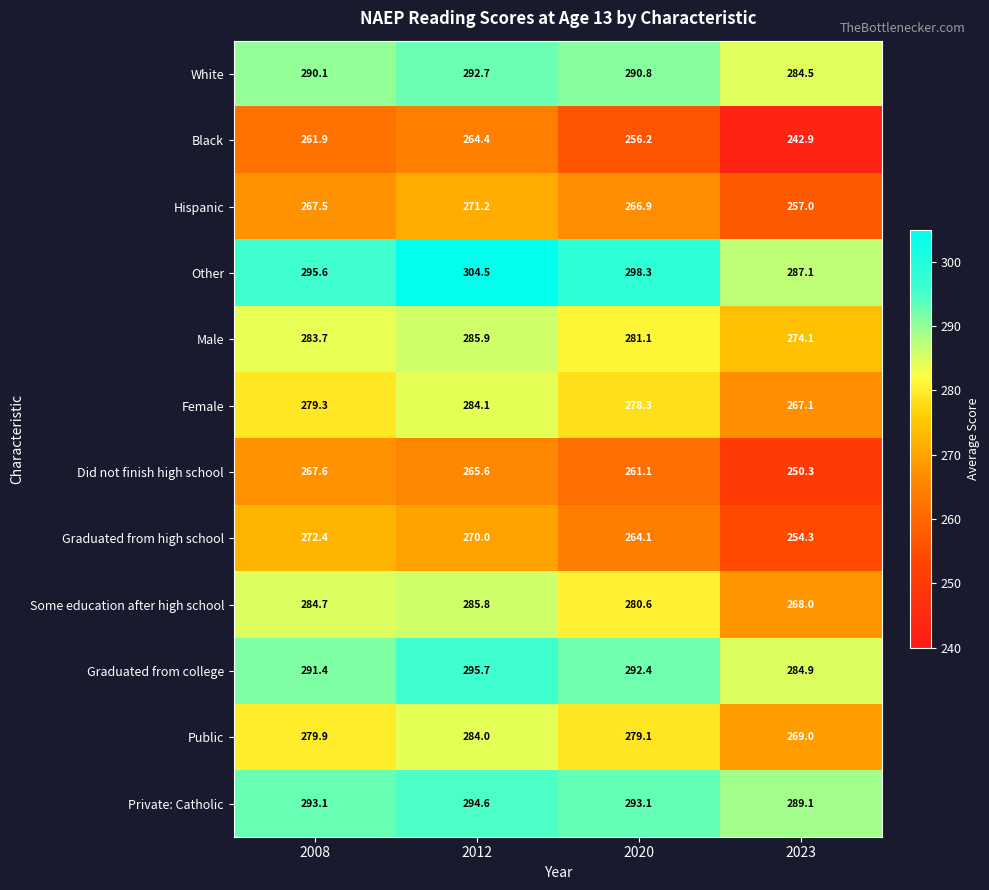

Rank the series by their maximum value, from highest to lowest.

Other, Graduated from college, Private: Catholic, White, Male, Some education after high school, Female, Public, Graduated from high school, Hispanic, Did not finish high school, Black